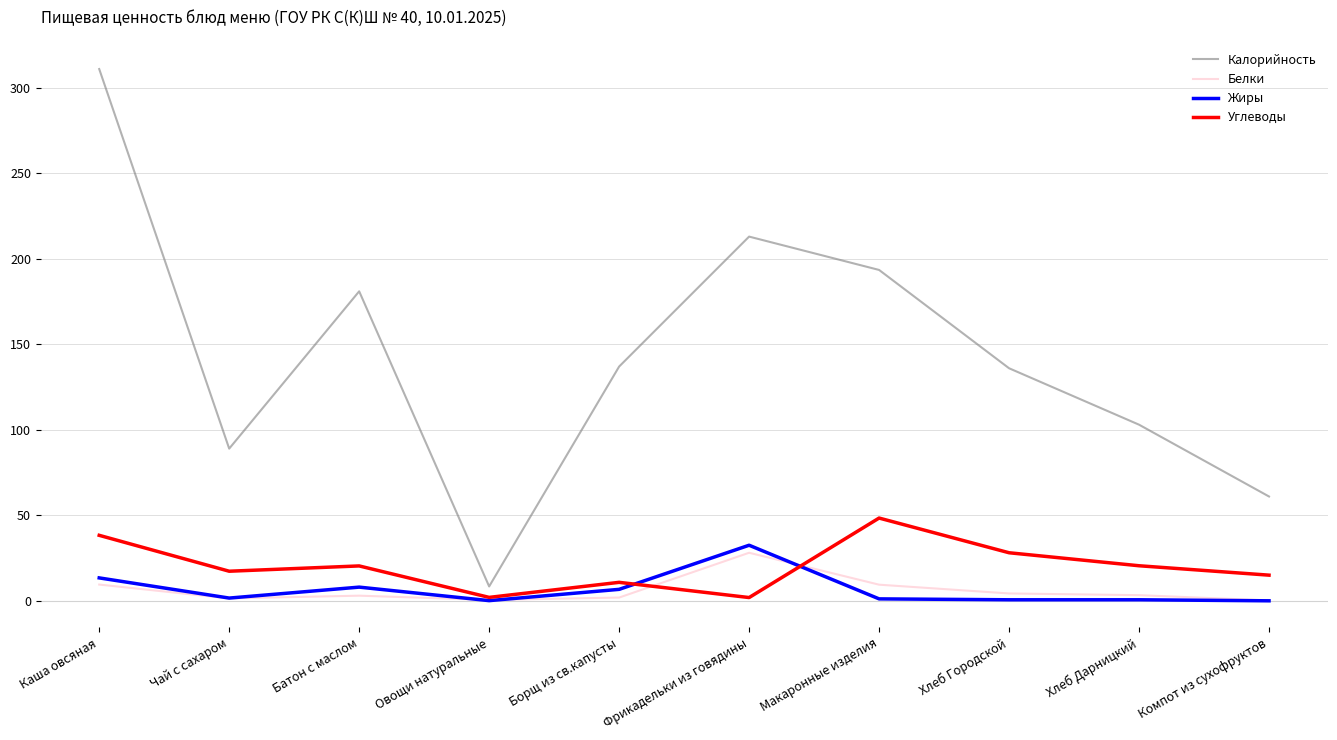

What is the difference between the maximum and minimum values in the Белки series?

27.9